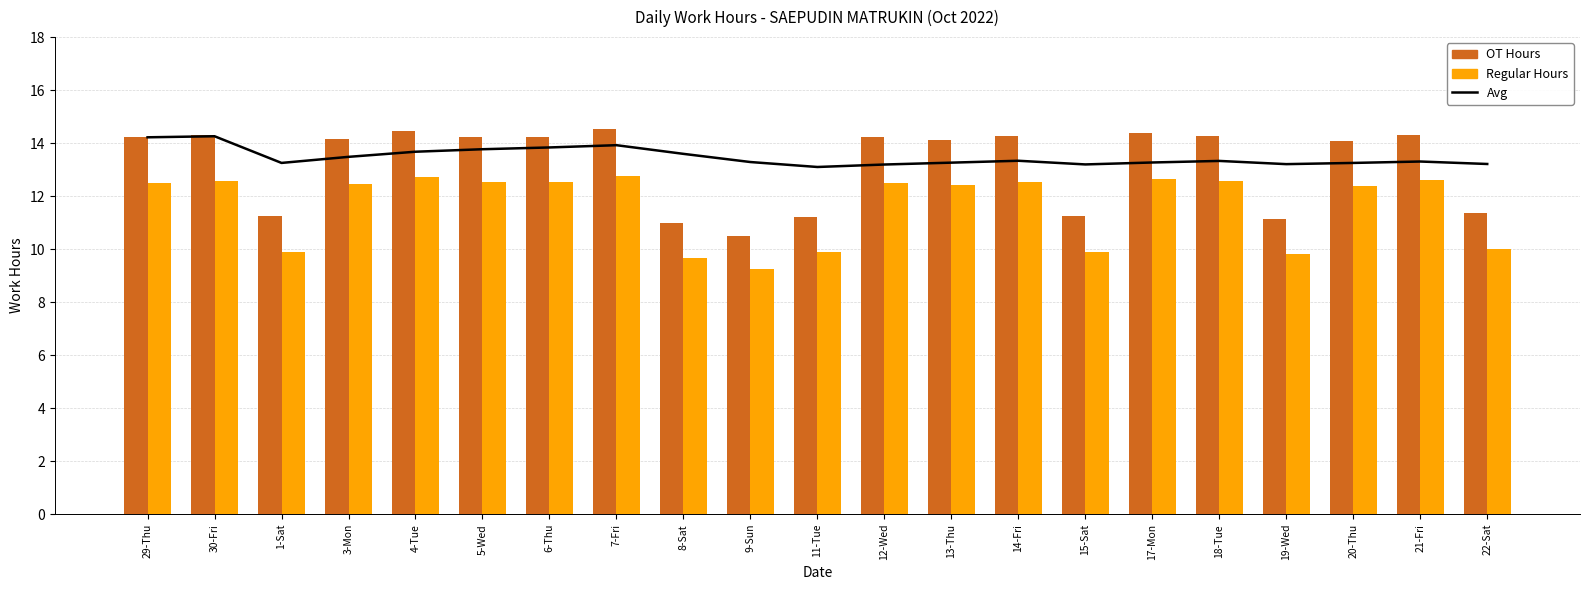

Reading left to right, list all the values displayed in this chart.

Avg: 29-Thu=14.2	30-Fri=14.3	1-Sat=13.3	3-Mon=13.5	4-Tue=13.7	5-Wed=13.8	6-Thu=13.8	7-Fri=13.9	8-Sat=13.6	9-Sun=13.3	11-Tue=13.1	12-Wed=13.2	13-Thu=13.3	14-Fri=13.3	15-Sat=13.2	17-Mon=13.3	18-Tue=13.3	19-Wed=13.2	20-Thu=13.3	21-Fri=13.3	22-Sat=13.2
OT Hours: 29-Thu=14.2	30-Fri=14.3	1-Sat=11.2	3-Mon=14.2	4-Tue=14.4	5-Wed=14.2	6-Thu=14.2	7-Fri=14.5	8-Sat=11.0	9-Sun=10.5	11-Tue=11.2	12-Wed=14.2	13-Thu=14.1	14-Fri=14.3	15-Sat=11.3	17-Mon=14.4	18-Tue=14.3	19-Wed=11.2	20-Thu=14.1	21-Fri=14.3	22-Sat=11.3
Regular Hours: 29-Thu=12.5	30-Fri=12.6	1-Sat=9.9	3-Mon=12.5	4-Tue=12.7	5-Wed=12.5	6-Thu=12.5	7-Fri=12.8	8-Sat=9.7	9-Sun=9.2	11-Tue=9.9	12-Wed=12.5	13-Thu=12.4	14-Fri=12.5	15-Sat=9.9	17-Mon=12.6	18-Tue=12.6	19-Wed=9.8	20-Thu=12.4	21-Fri=12.6	22-Sat=10.0